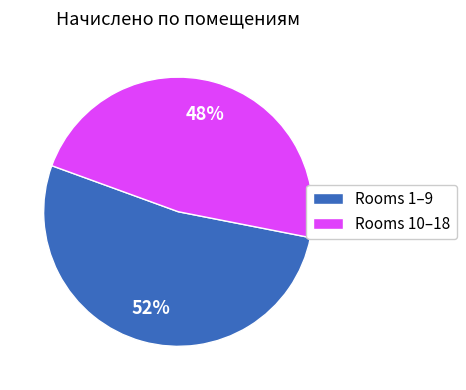

The Rooms 10–18 slice represents 48% of the pie. True or false?

True